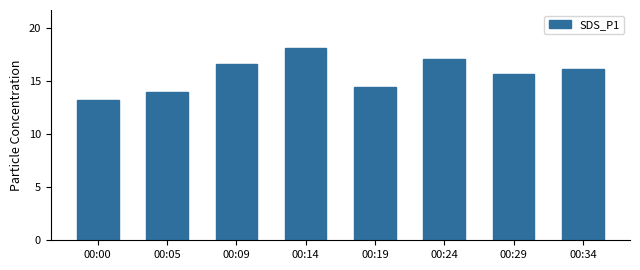

What is the value of the 1st bar from the left?

13.3